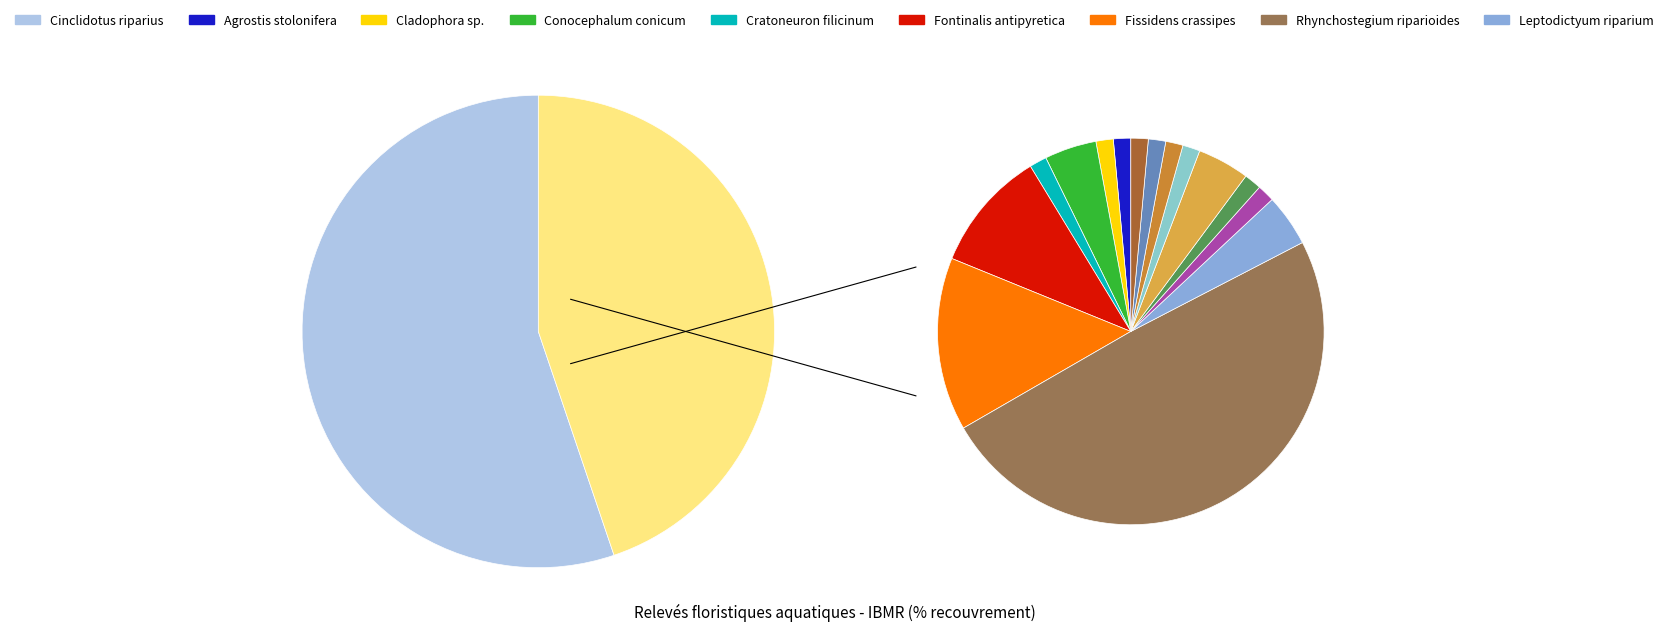

How many segments does this pie chart have?

16